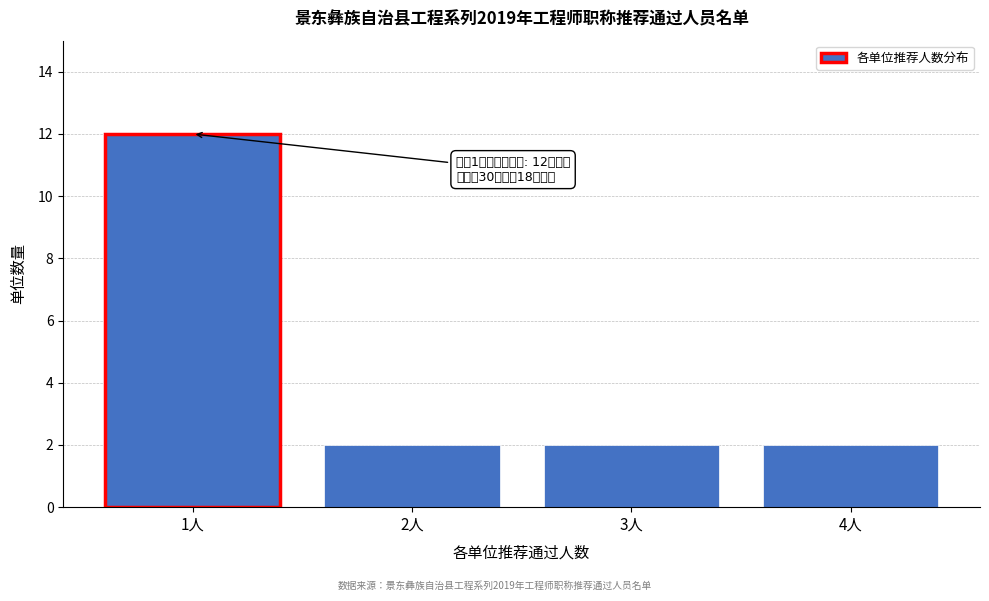

Reading left to right, what are all the values shown in this chart?

1人=12	2人=2	3人=2	4人=2